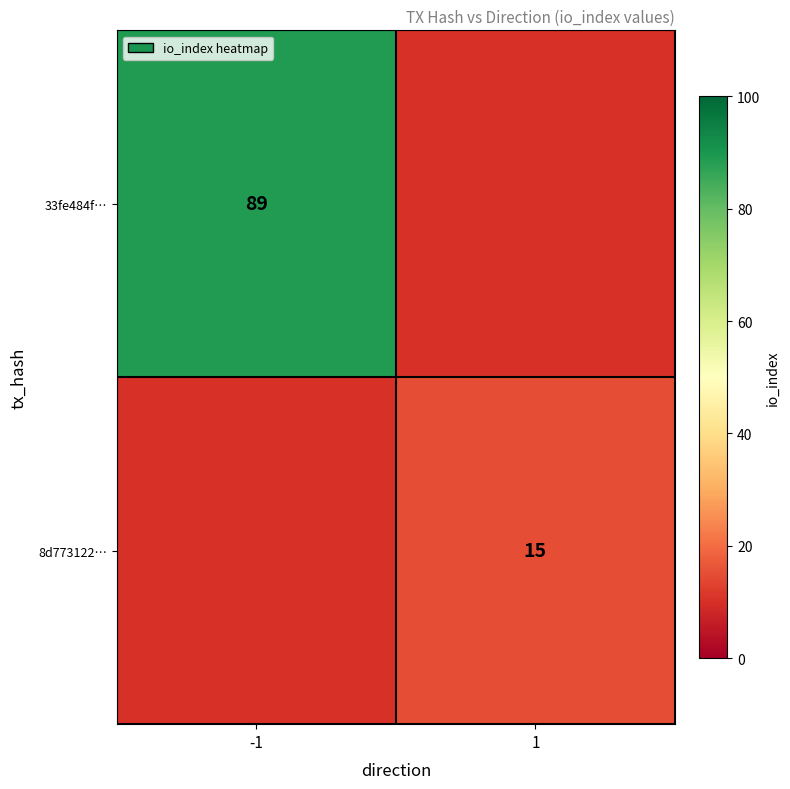

The value of 8d773122… at 1 is 15. True or false?

True